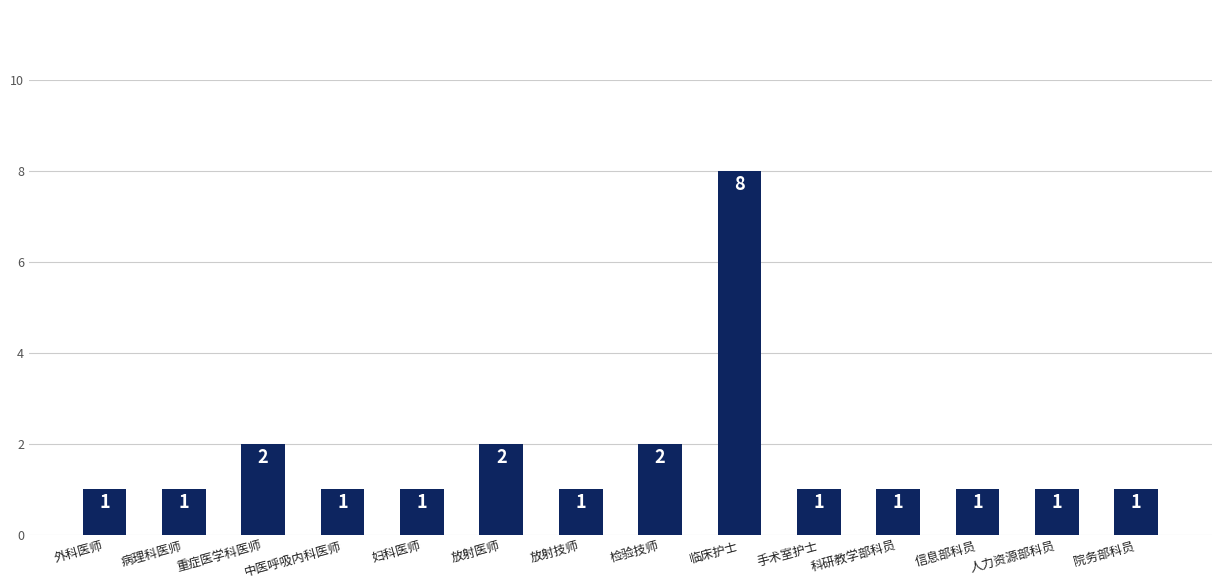

What is the sum of all values?

24